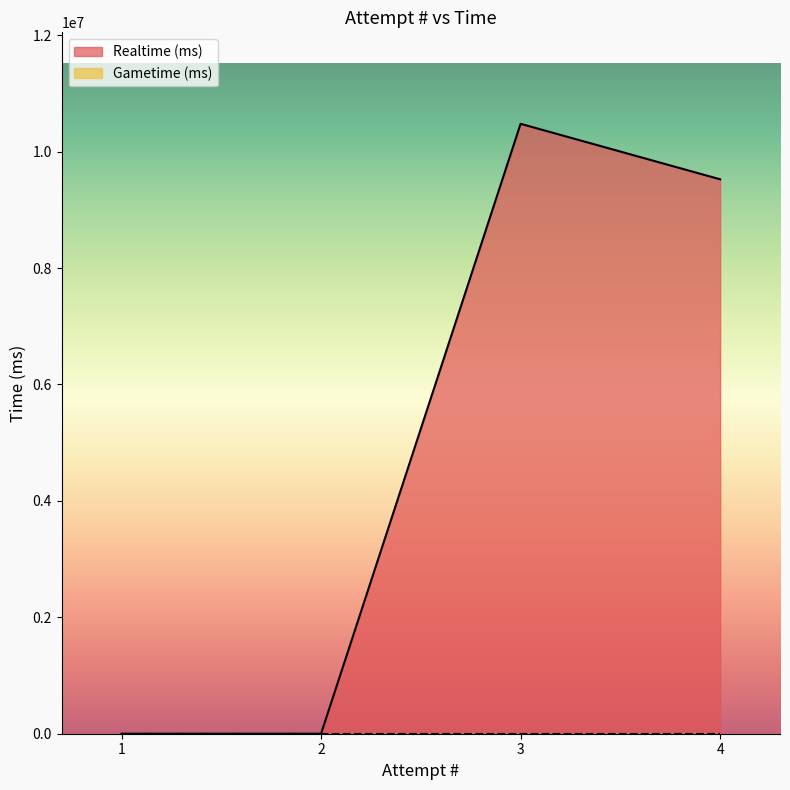

What is the difference between the second highest and minimum values?

9523757